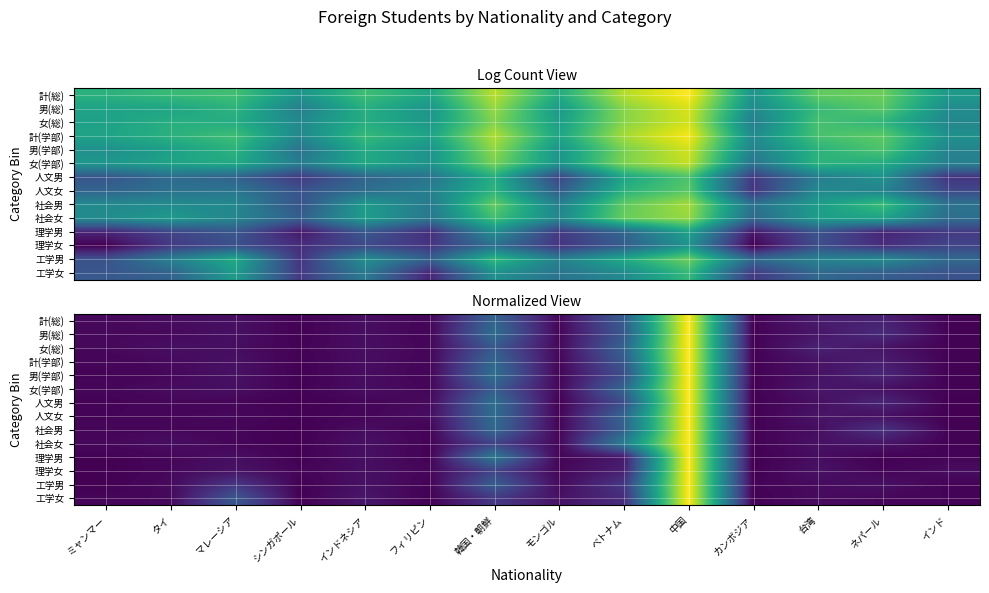

The value of 人文女 at ネパール is 0.0. True or false?

False